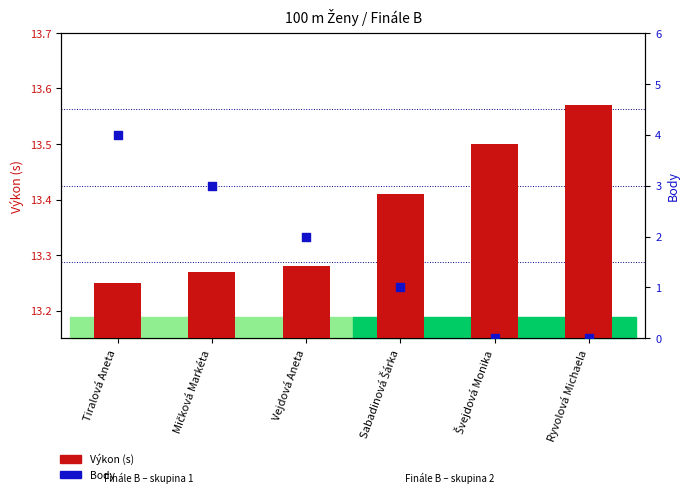

Which series has the largest Y range (max minus min)?

Body